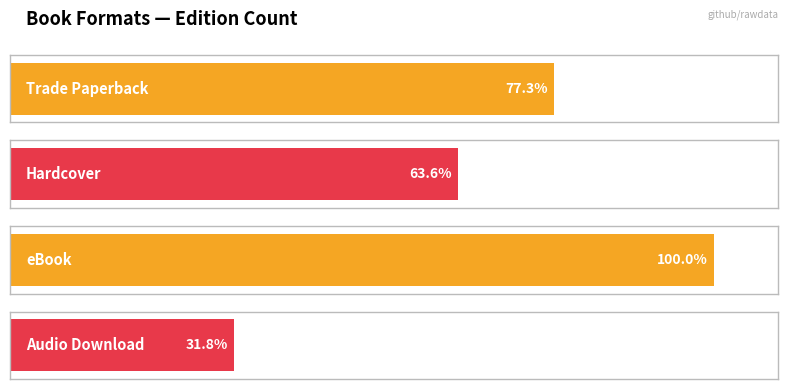

List the labels in order of value, smallest first.

Audio Download, Hardcover, Trade Paperback, eBook